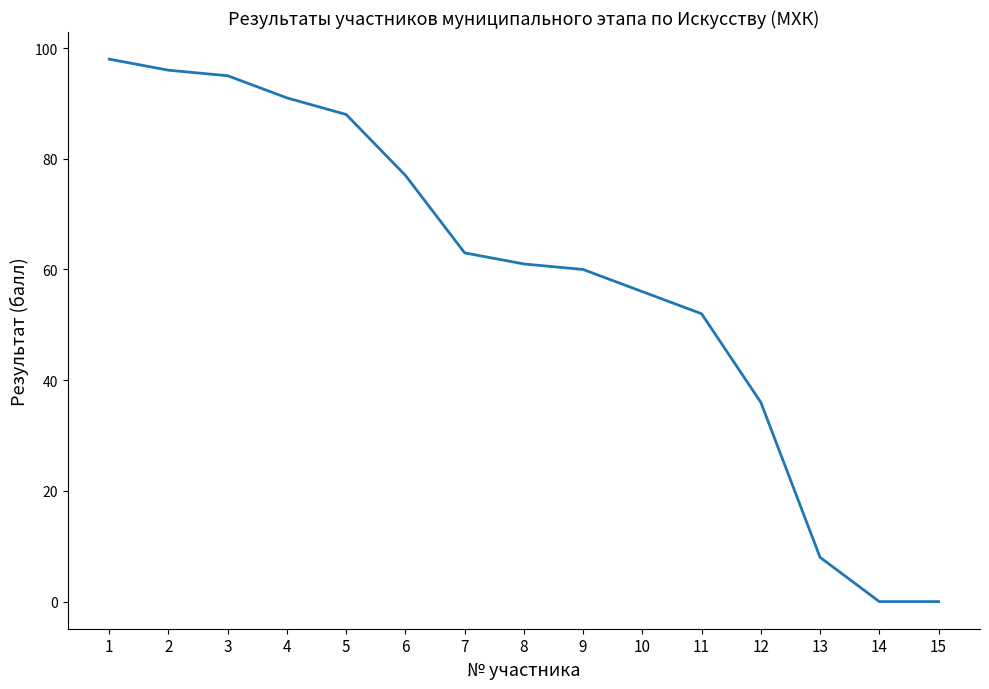

Is it true that the value at 3 is 130?

False